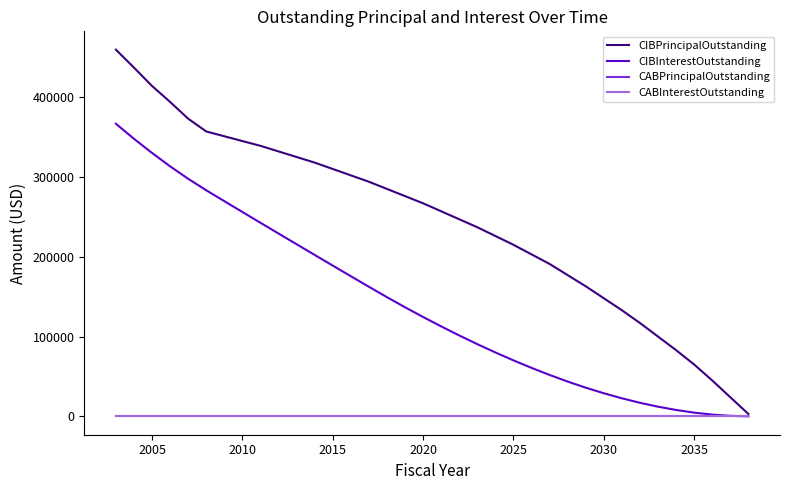

Is this an area chart (filled region under the line)?

No